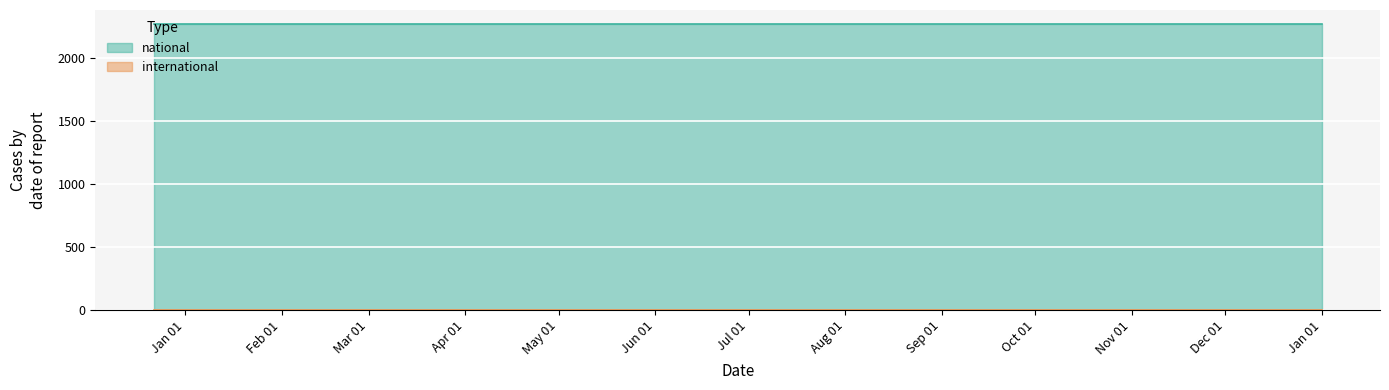

True or false: national and international cross at least once.

False